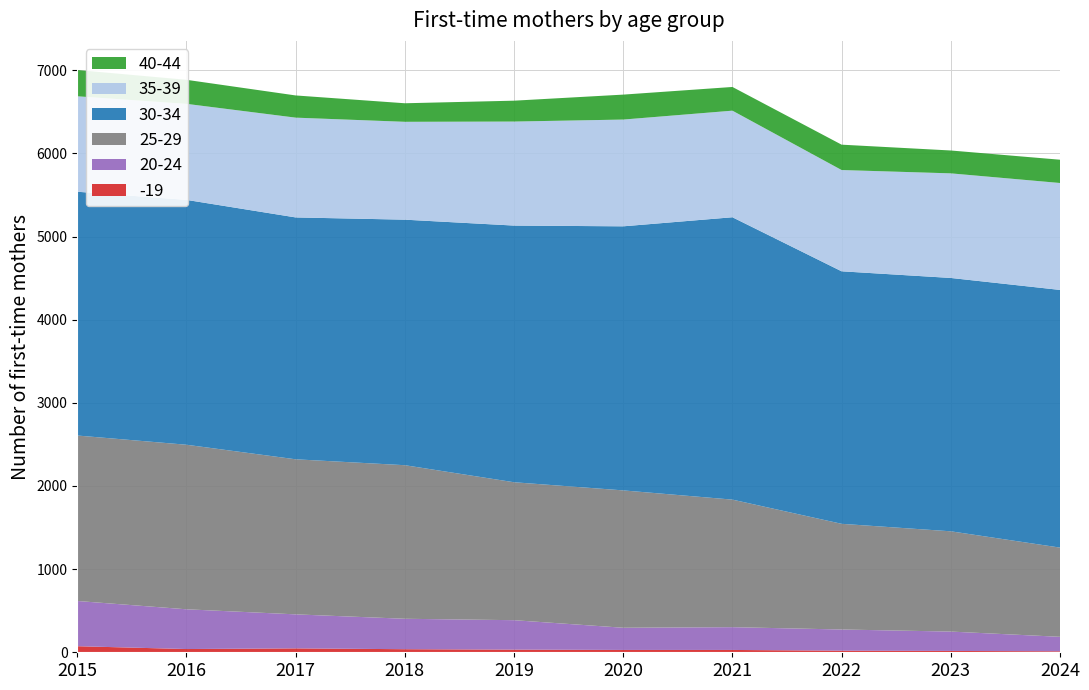

Reading right to left, what are all the values shown in this chart?

-19: 2024=12	2023=16	2022=19	2021=28	2020=28	2019=32	2018=37	2017=47	2016=39	2015=73
20-24: 2024=174	2023=233	2022=255	2021=274	2020=267	2019=354	2018=366	2017=409	2016=478	2015=544
25-29: 2024=1073	2023=1206	2022=1271	2021=1534	2020=1652	2019=1659	2018=1847	2017=1865	2016=1979	2015=1990
30-34: 2024=3099	2023=3047	2022=3037	2021=3396	2020=3176	2019=3087	2018=2953	2017=2909	2016=2945	2015=2932
35-39: 2024=1286	2023=1258	2022=1218	2021=1282	2020=1284	2019=1251	2018=1177	2017=1200	2016=1155	2015=1148
40-44: 2024=280	2023=275	2022=305	2021=285	2020=300	2019=251	2018=223	2017=267	2016=289	2015=316